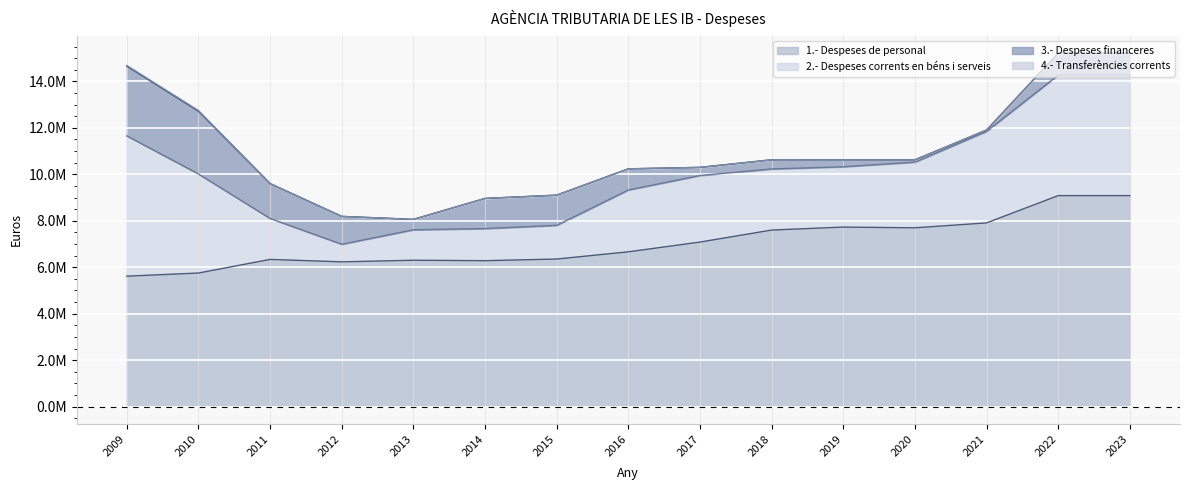

List the labels in order of 1.- Despeses de personal value, largest first.

2022, 2023, 2021, 2019, 2020, 2018, 2017, 2016, 2015, 2011, 2013, 2014, 2012, 2010, 2009